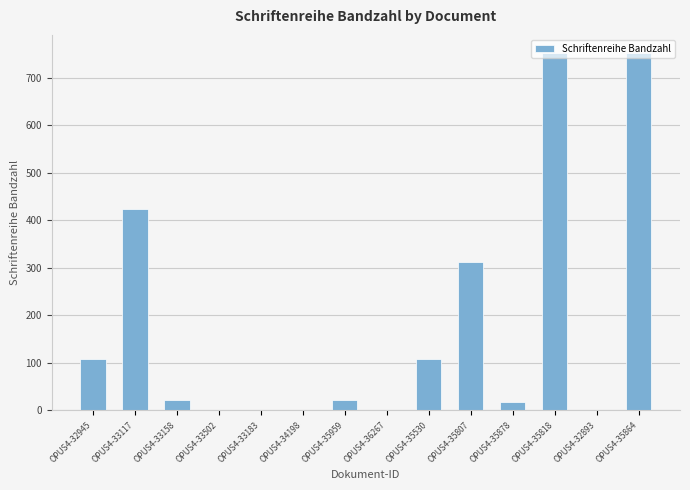

Count the number of data series in this chart.

1